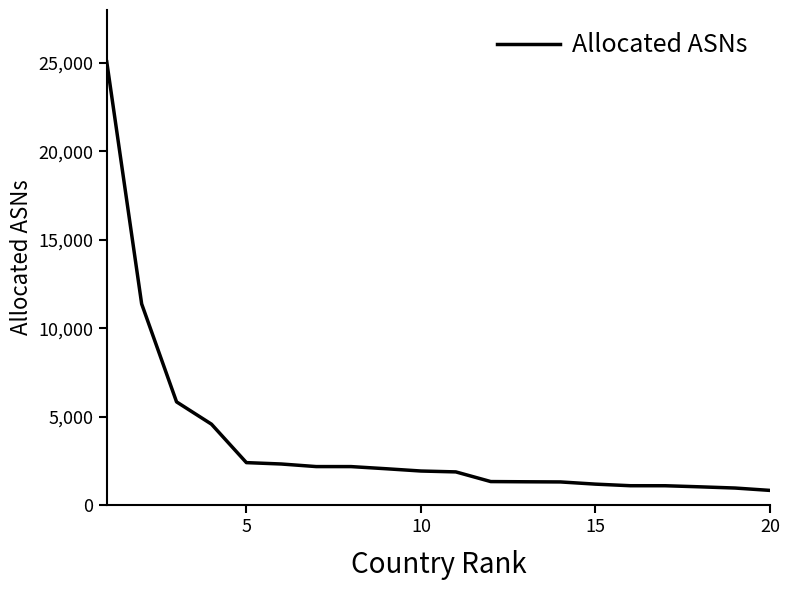

How many values are below 1918?

10